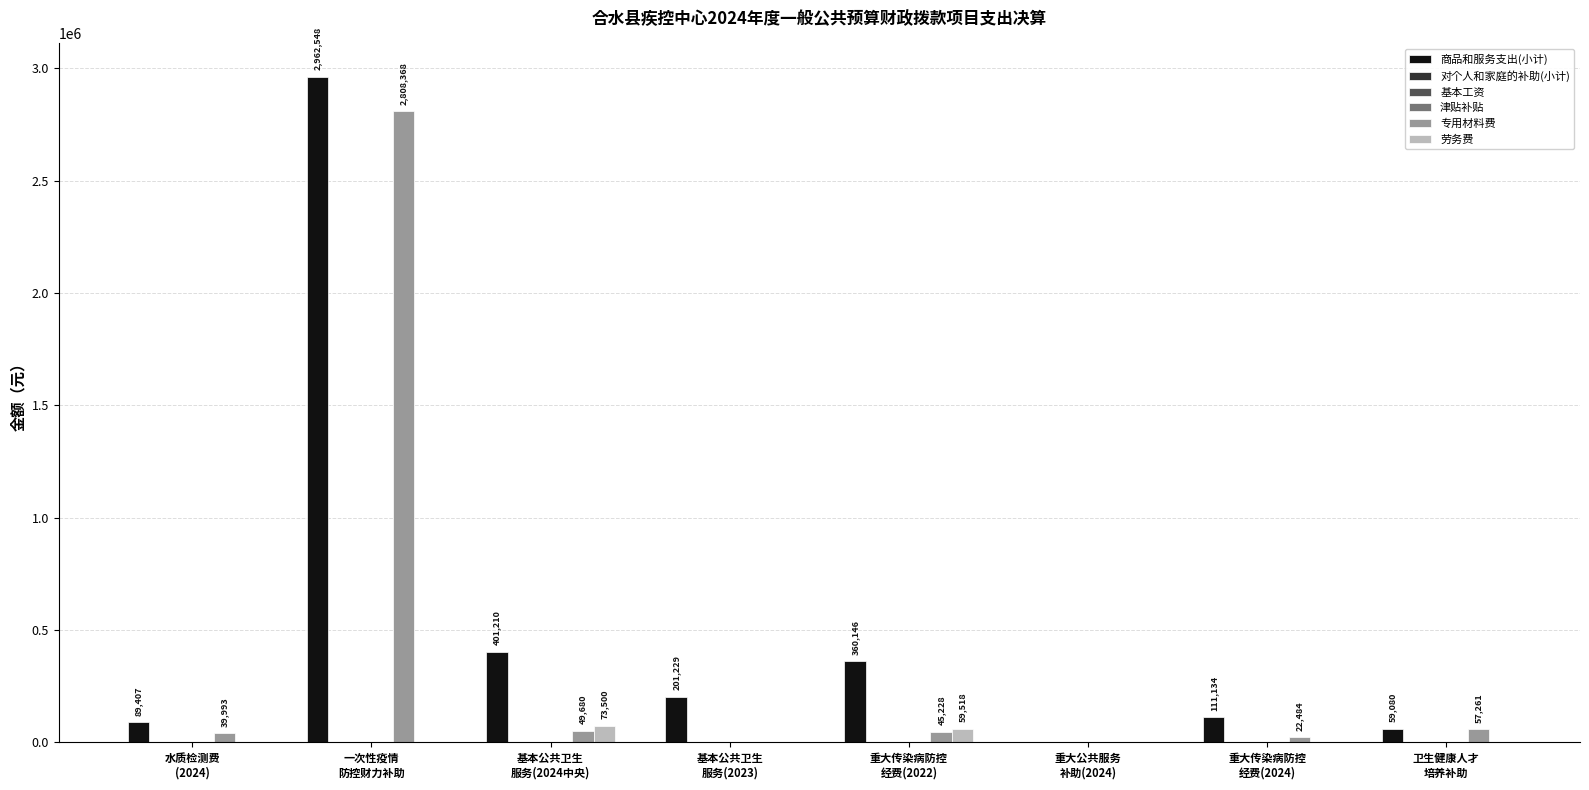

At 重大传染病防控
经费(2022), list the series in order from smallest to largest.

基本工资, 津贴补贴, 对个人和家庭的补助(小计), 专用材料费, 劳务费, 商品和服务支出(小计)